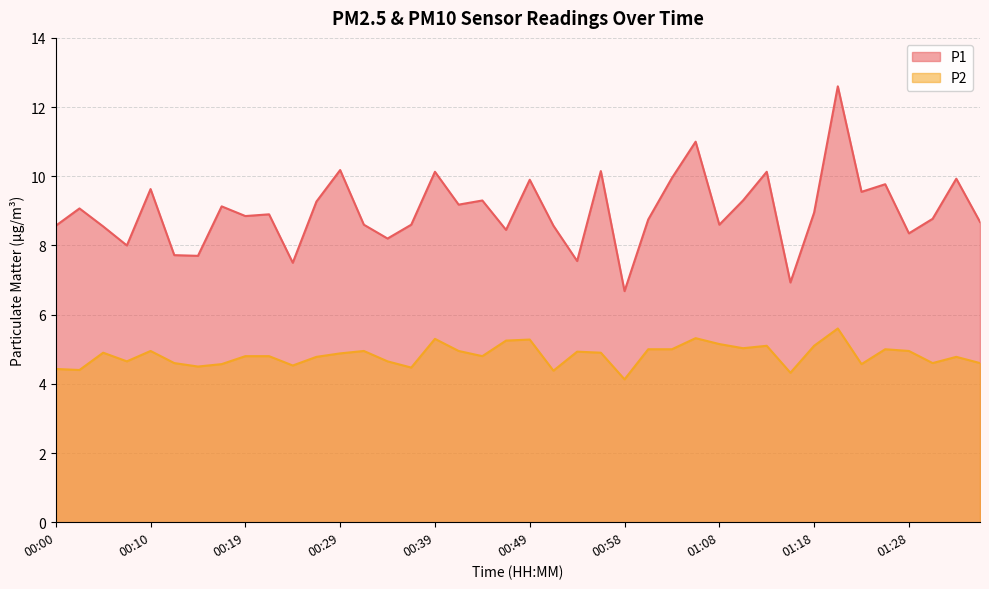

The P2 series shows 8.0 at 01:06. True or false?

False